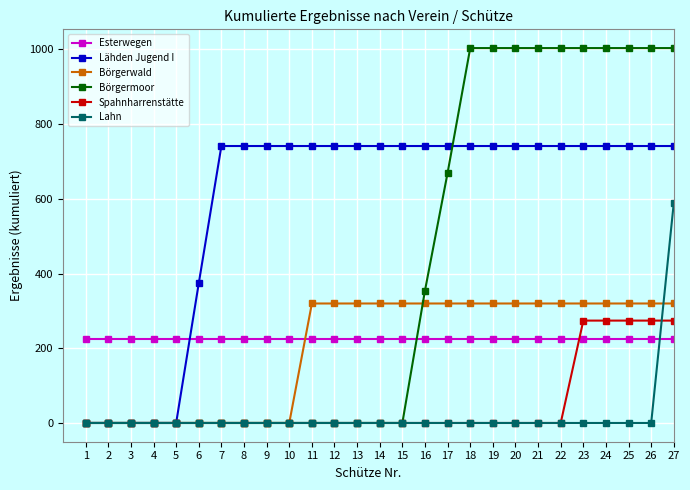

Reading left to right, list all the values displayed in this chart.

Esterwegen: 1=224.4	2=224.4	3=224.4	4=224.4	5=224.4	6=224.4	7=224.4	8=224.4	9=224.4	10=224.4	11=224.4	12=224.4	13=224.4	14=224.4	15=224.4	16=224.4	17=224.4	18=224.4	19=224.4	20=224.4	21=224.4	22=224.4	23=224.4	24=224.4	25=224.4	26=224.4	27=224.4
Lähden Jugend I: 1=0.0	2=0.0	3=0.0	4=0.0	5=0.0	6=374.1	7=741.5	8=741.5	9=741.5	10=741.5	11=741.5	12=741.5	13=741.5	14=741.5	15=741.5	16=741.5	17=741.5	18=741.5	19=741.5	20=741.5	21=741.5	22=741.5	23=741.5	24=741.5	25=741.5	26=741.5	27=741.5
Börgerwald: 1=0.0	2=0.0	3=0.0	4=0.0	5=0.0	6=0.0	7=0.0	8=0.0	9=0.0	10=0.0	11=319.9	12=319.9	13=319.9	14=319.9	15=319.9	16=319.9	17=319.9	18=319.9	19=319.9	20=319.9	21=319.9	22=319.9	23=319.9	24=319.9	25=319.9	26=319.9	27=319.9
Börgermoor: 1=0.0	2=0.0	3=0.0	4=0.0	5=0.0	6=0.0	7=0.0	8=0.0	9=0.0	10=0.0	11=0.0	12=0.0	13=0.0	14=0.0	15=0.0	16=354.6	17=669.7	18=1003.7	19=1003.7	20=1003.7	21=1003.7	22=1003.7	23=1003.7	24=1003.7	25=1003.7	26=1003.7	27=1003.7
Spahnharrenstätte: 1=0.0	2=0.0	3=0.0	4=0.0	5=0.0	6=0.0	7=0.0	8=0.0	9=0.0	10=0.0	11=0.0	12=0.0	13=0.0	14=0.0	15=0.0	16=0.0	17=0.0	18=0.0	19=0.0	20=0.0	21=0.0	22=0.0	23=274.1	24=274.1	25=274.1	26=274.1	27=274.1
Lahn: 1=0.0	2=0.0	3=0.0	4=0.0	5=0.0	6=0.0	7=0.0	8=0.0	9=0.0	10=0.0	11=0.0	12=0.0	13=0.0	14=0.0	15=0.0	16=0.0	17=0.0	18=0.0	19=0.0	20=0.0	21=0.0	22=0.0	23=0.0	24=0.0	25=0.0	26=0.0	27=590.1